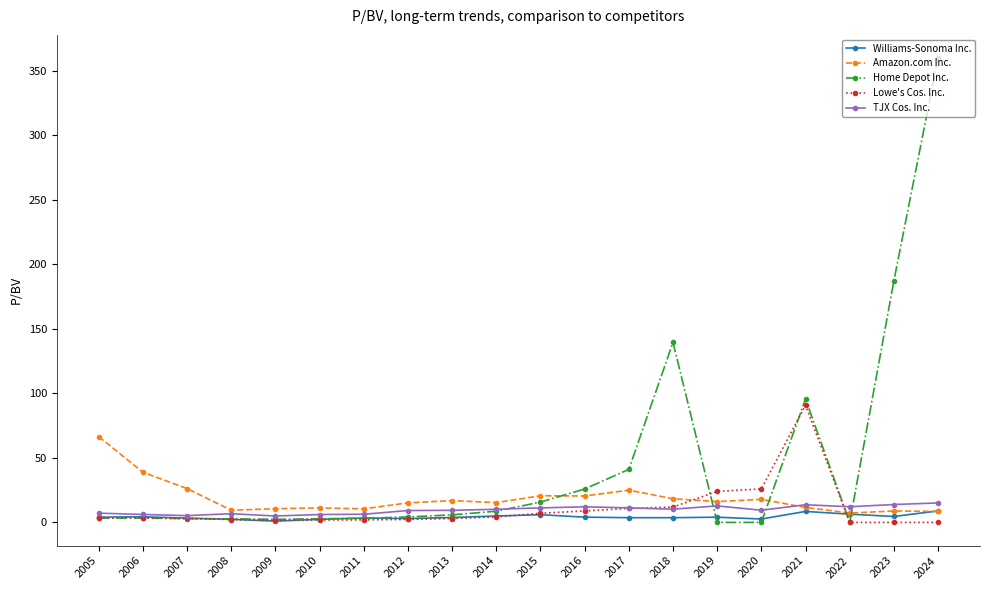

What is the difference between the highest and lowest values at 2019?

24.0